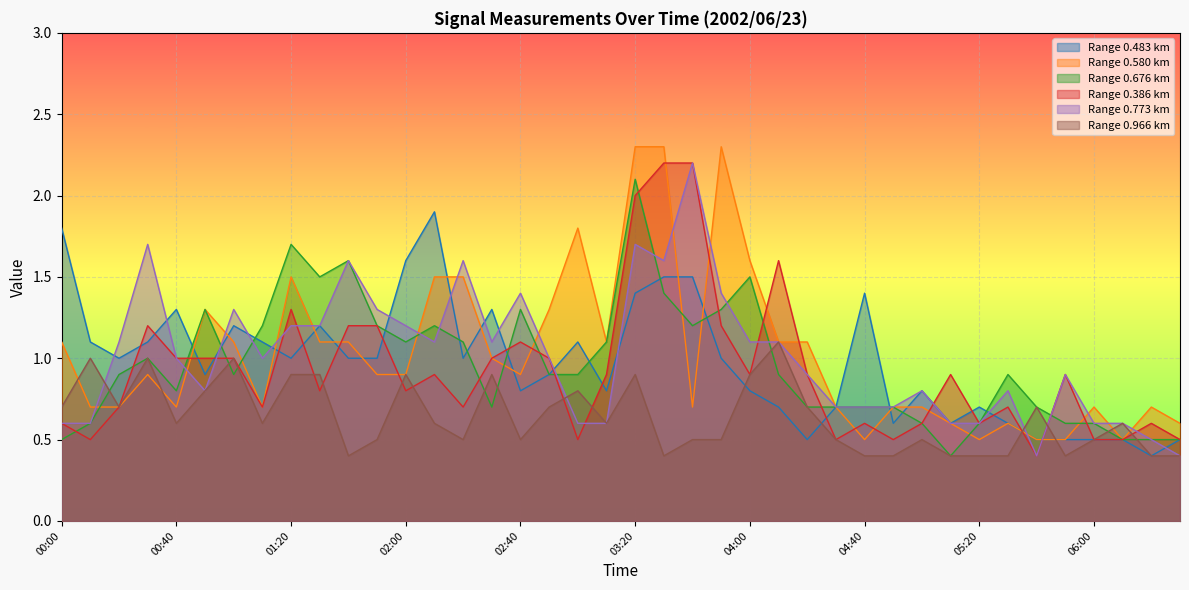

At which category does 0.580 reach its first local valley?

00:40